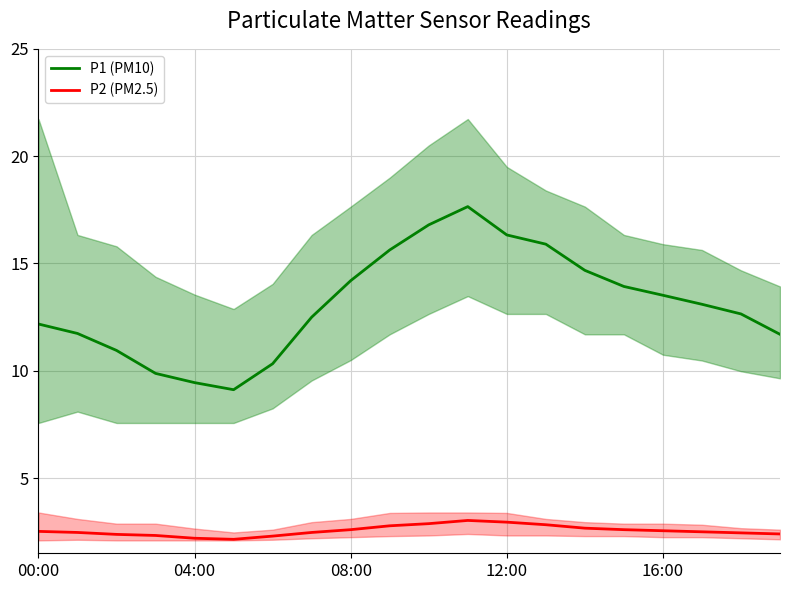

Where is the first local maximum for P1 (PM10)?

11